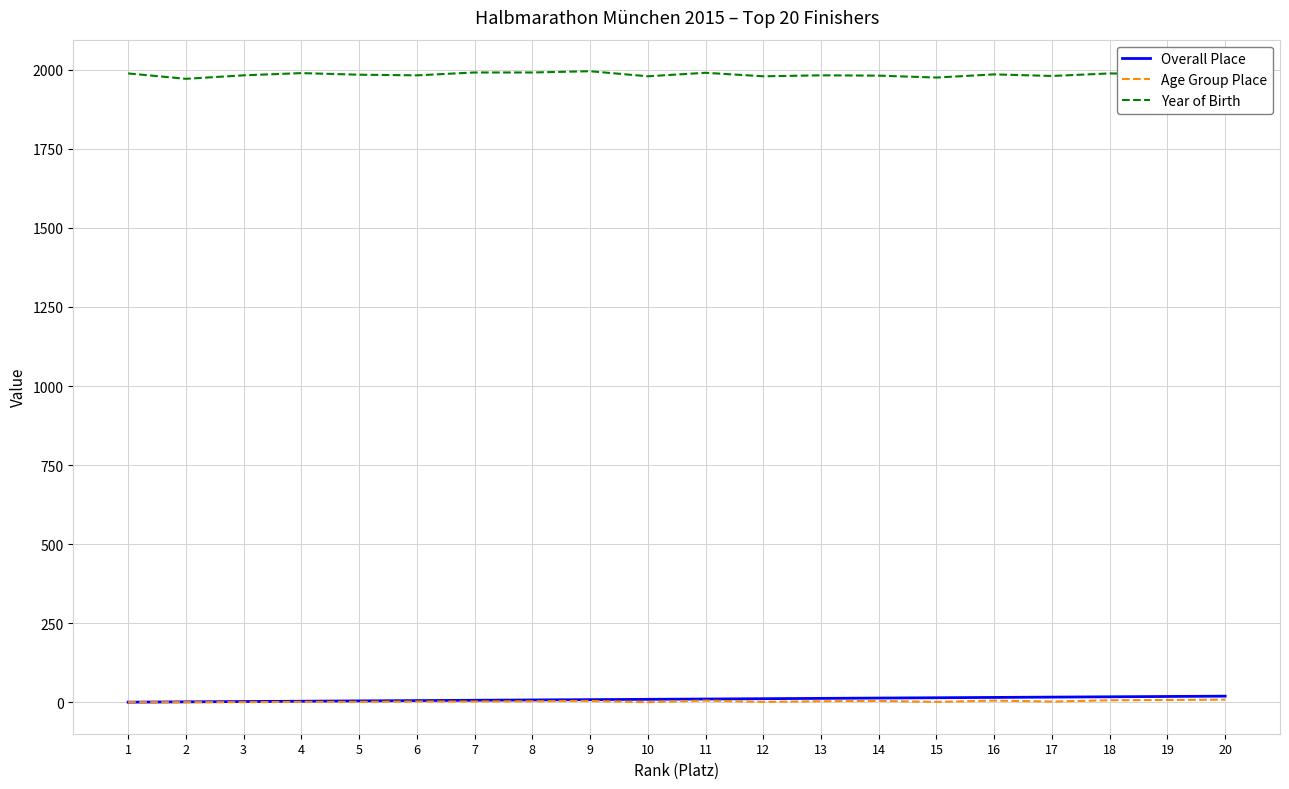

Is the value of Overall Place at 18 greater than the value of Year of Birth at 17?

No